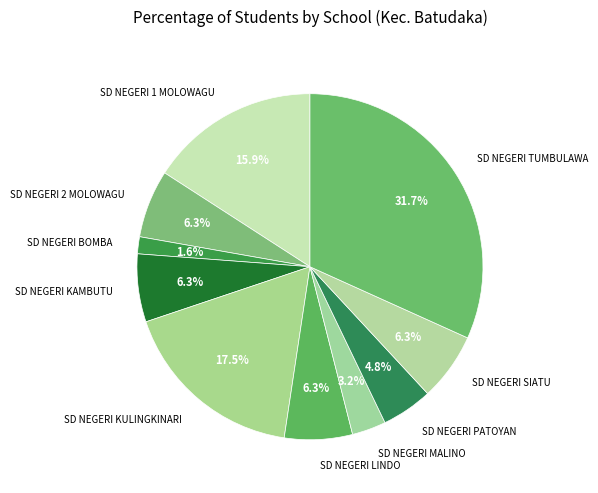

Is there any slice that represents more than half of the pie?

No